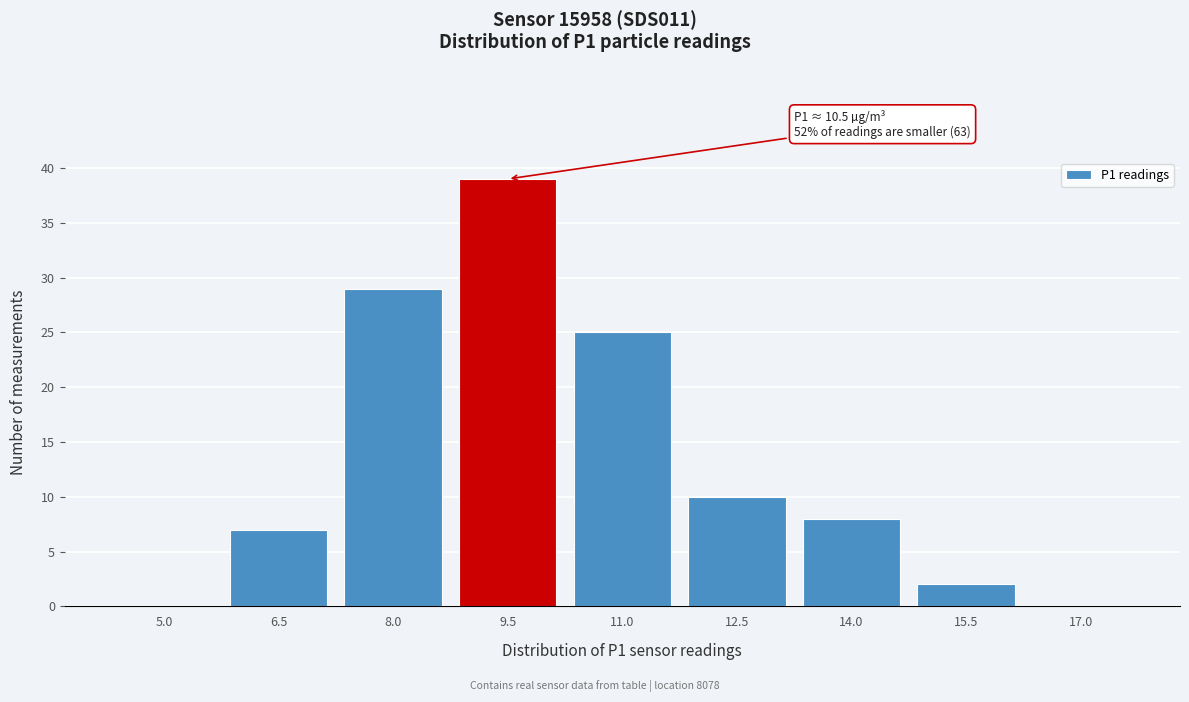

Reading left to right, what are all the values shown in this chart?

5.0=0	6.5=7	8.0=29	9.5=39	11.0=25	12.5=10	14.0=8	15.5=2	17.0=0